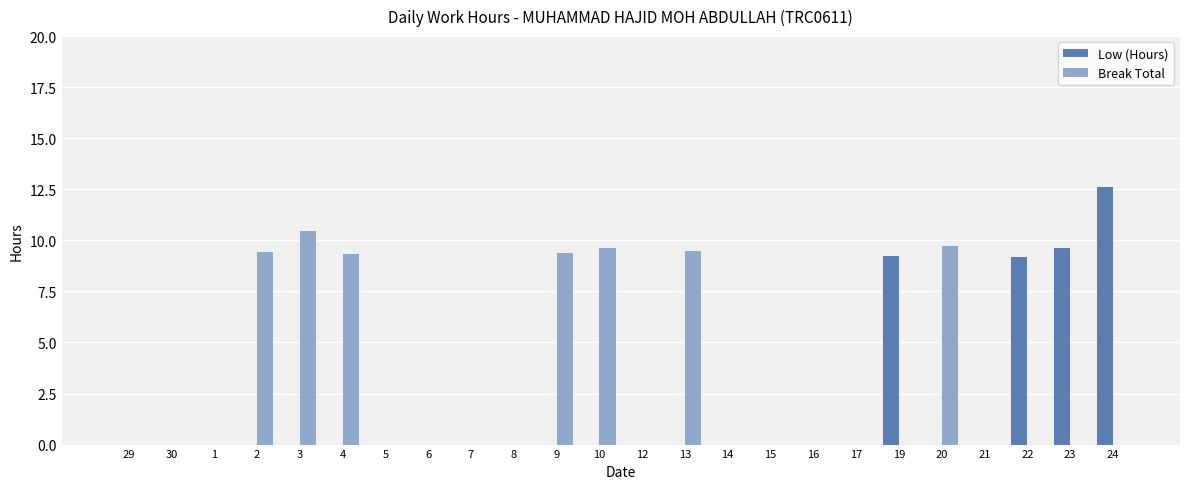

Which category has the highest value in the Break Total series?

3